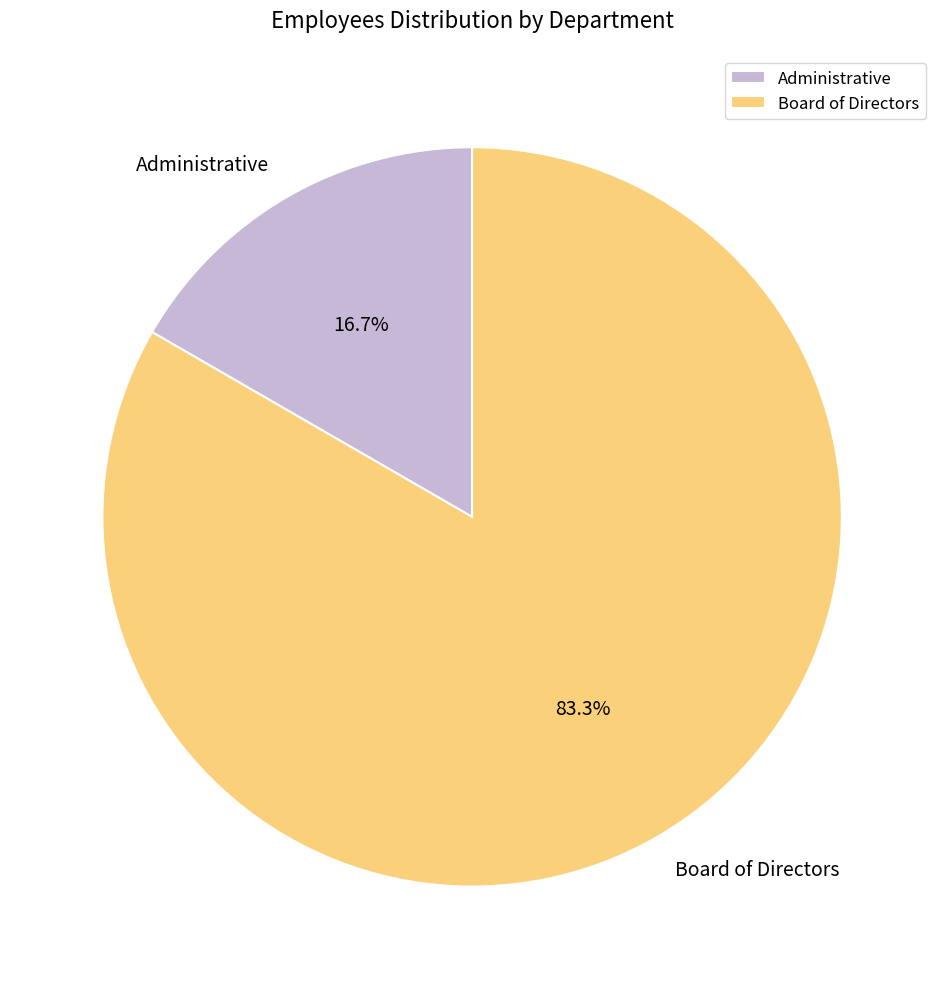

True or false: Administrative accounts for 28% of the total.

False